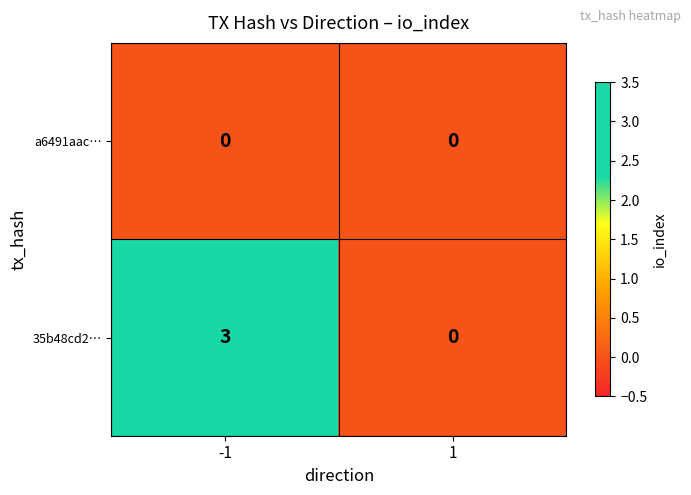

Which series has the largest range (max minus min)?

35b48cd2…